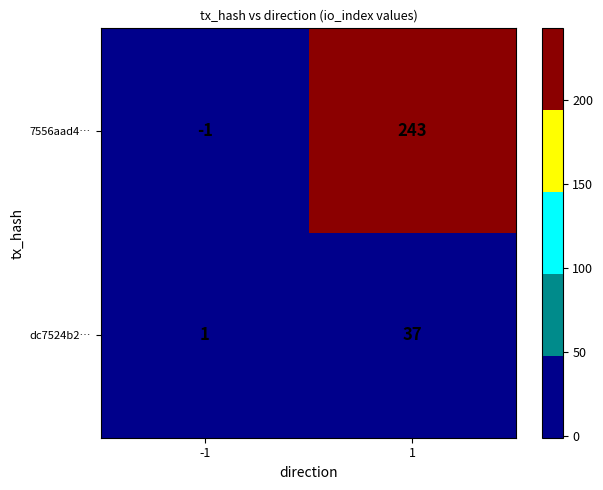

The dc7524b2… series shows 49 at 1. True or false?

False